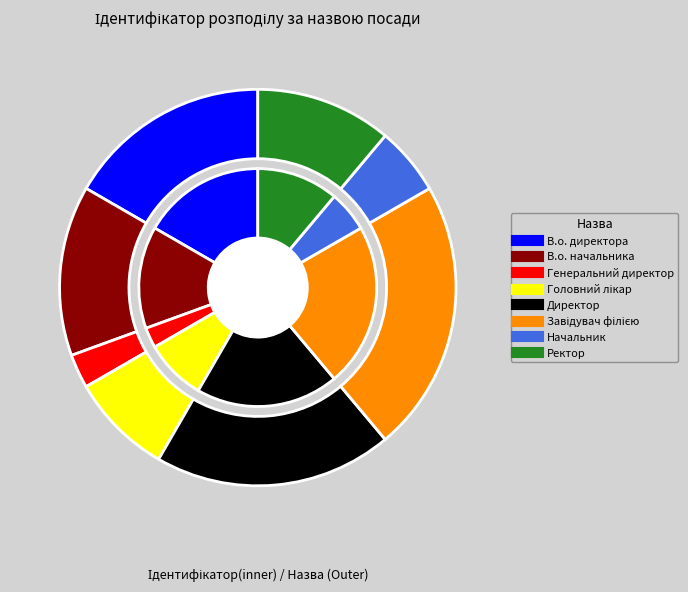

What is the ratio of the value at Директор to the value at Завідувач філією?

0.9